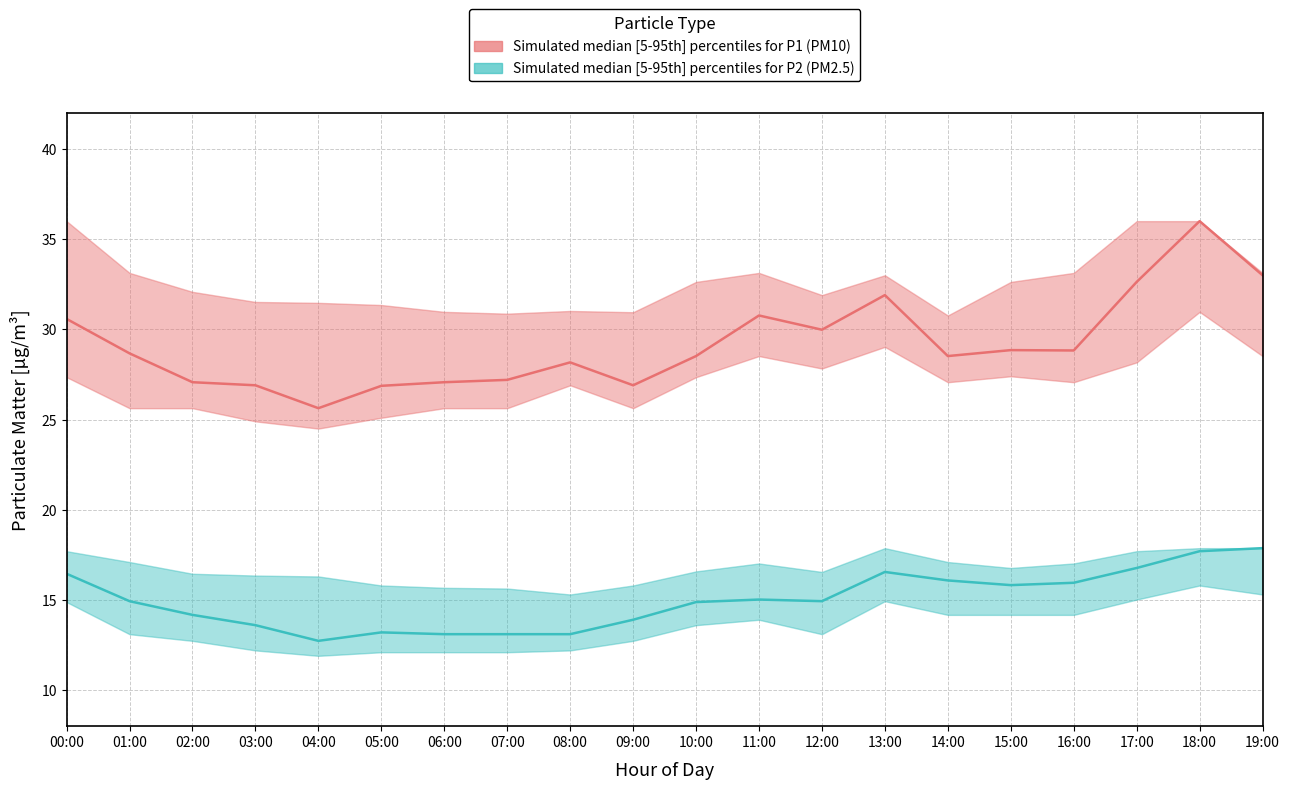

Between 00:00 and 07:00, which is larger?

00:00